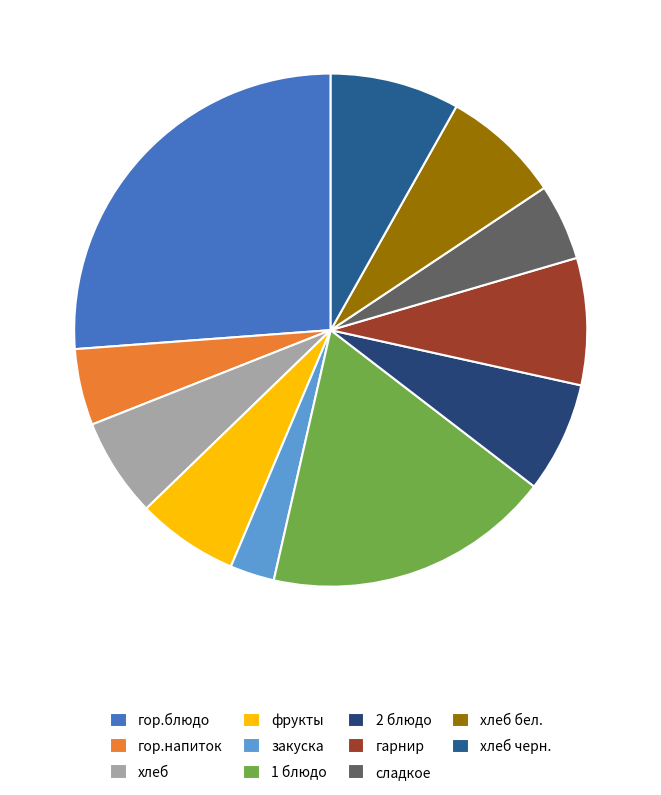

To the nearest percent, what is the combined percentage of хлеб черн. and гор.напиток?

13%